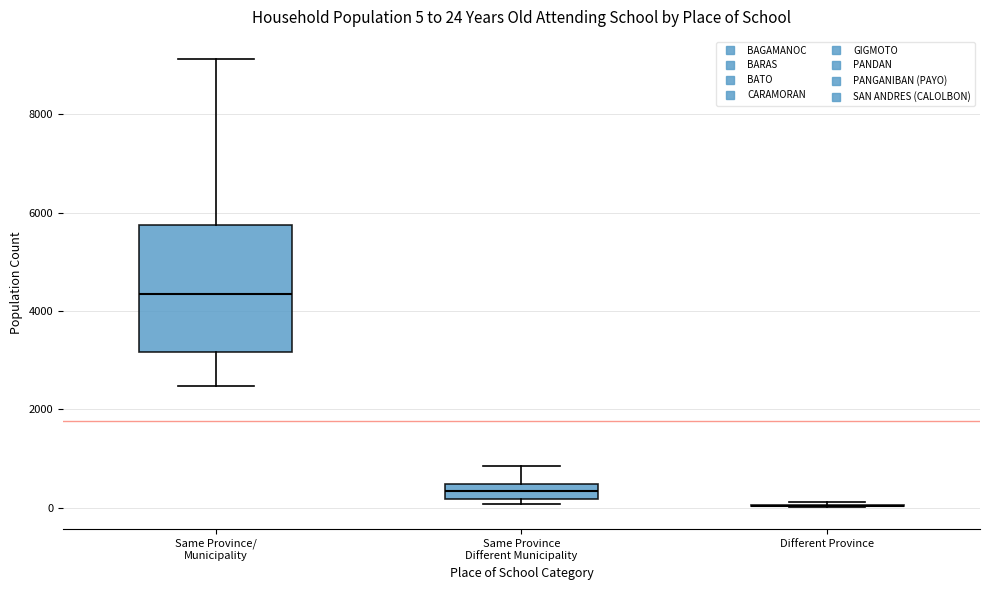

Which box is the tallest, from its lower edge to its upper edge?

Same Province/ Municipality